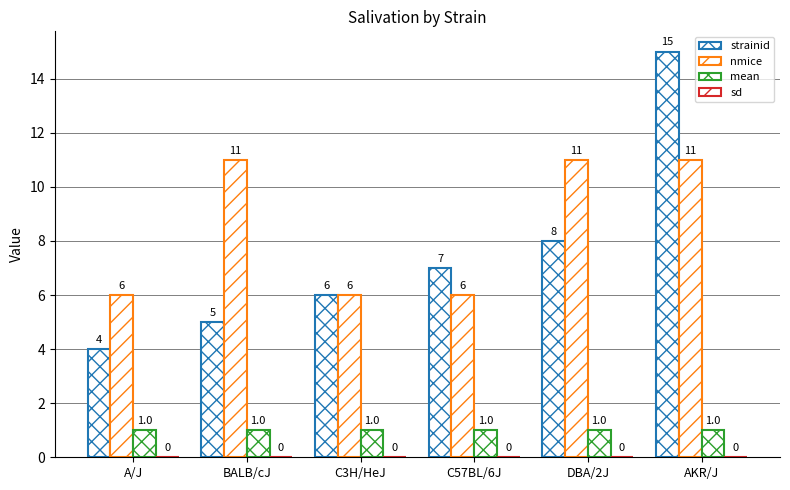

Which series has the largest range (max minus min)?

strainid